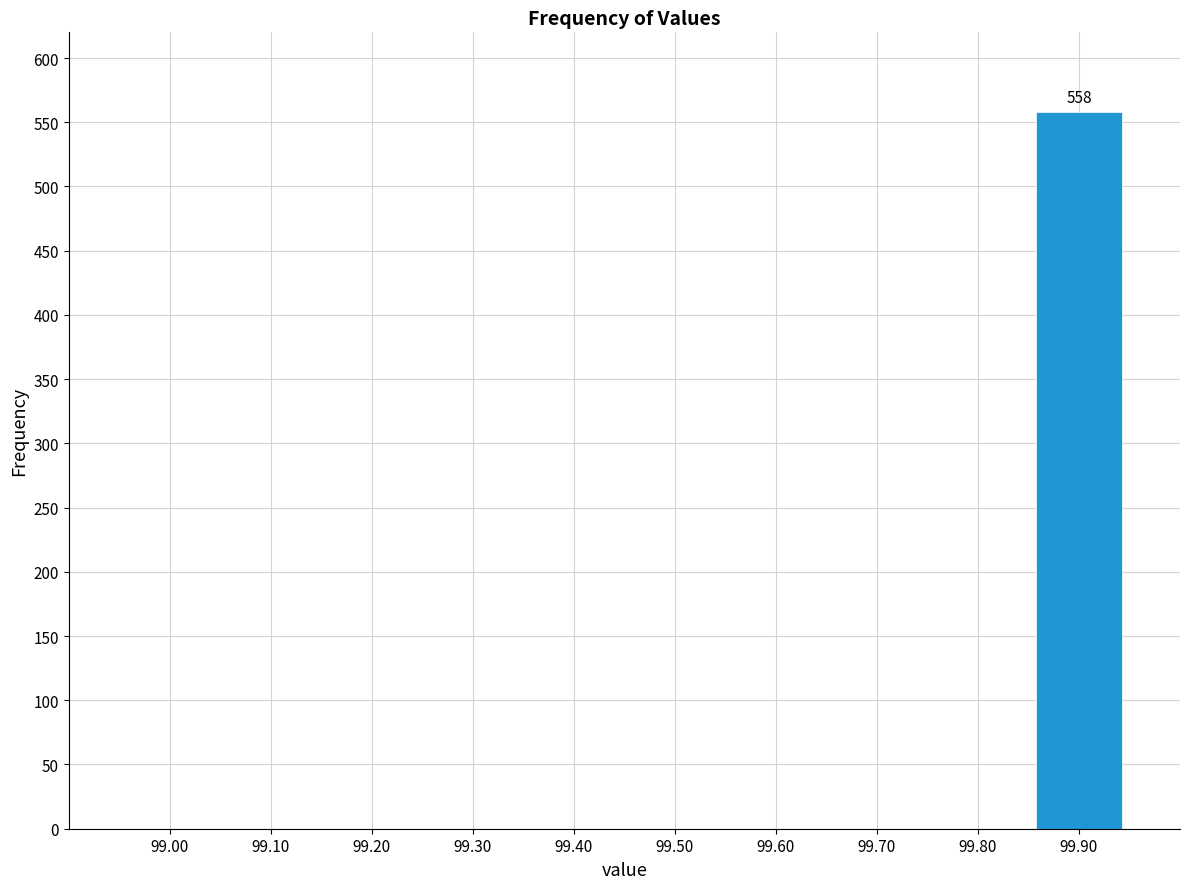

Reading right to left, what are all the values shown in this chart?

99.90=558	99.80=0	99.70=0	99.60=0	99.50=0	99.40=0	99.30=0	99.20=0	99.10=0	99.00=0